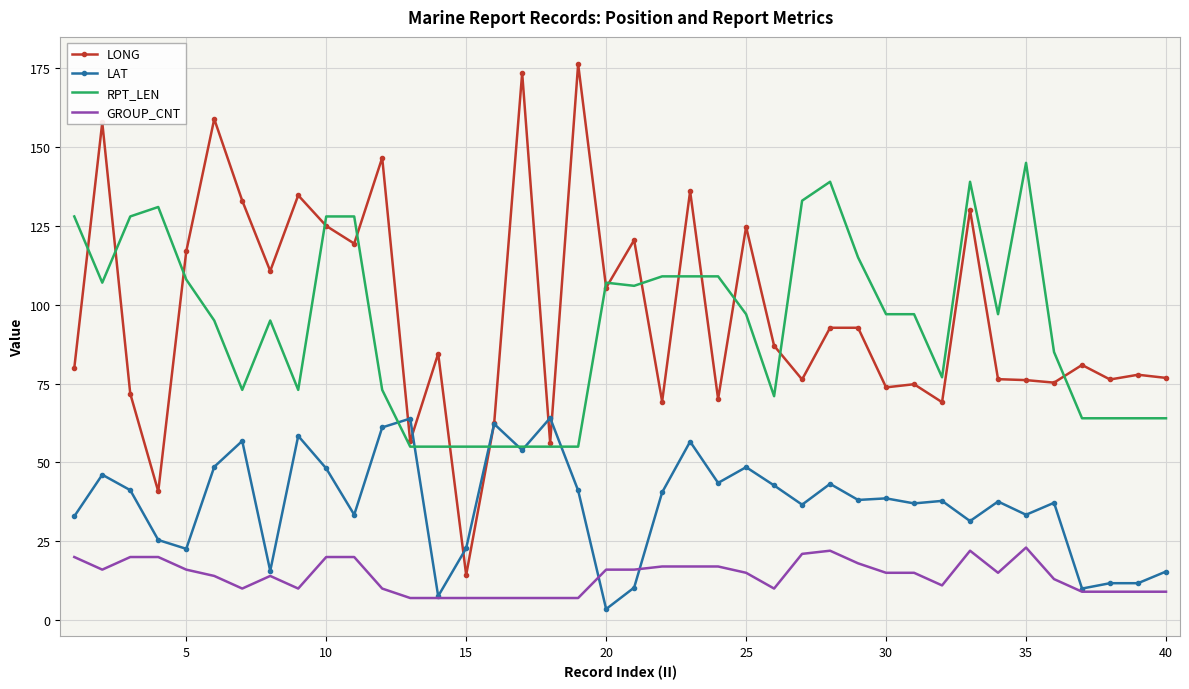

True or false: RPT_LEN has more than 1 points higher than both neighbors.

True